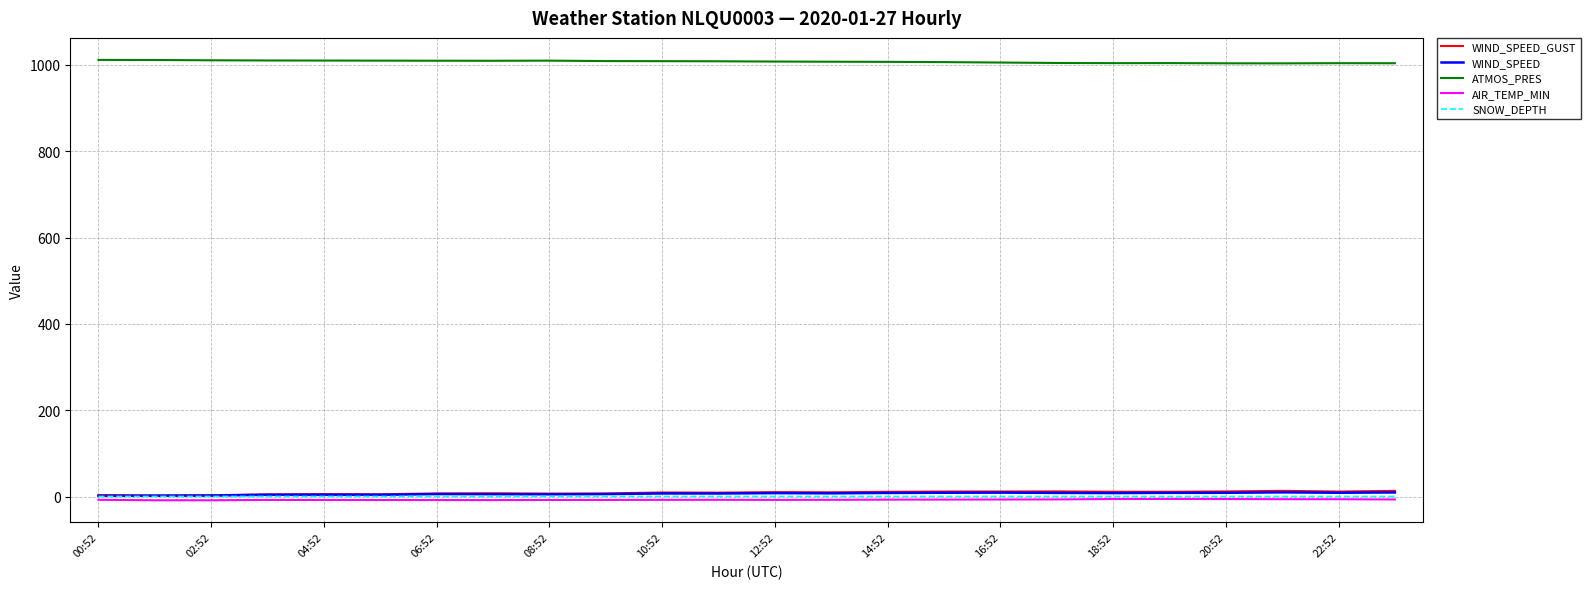

Which series has the largest total across all categories?

ATMOS_PRES